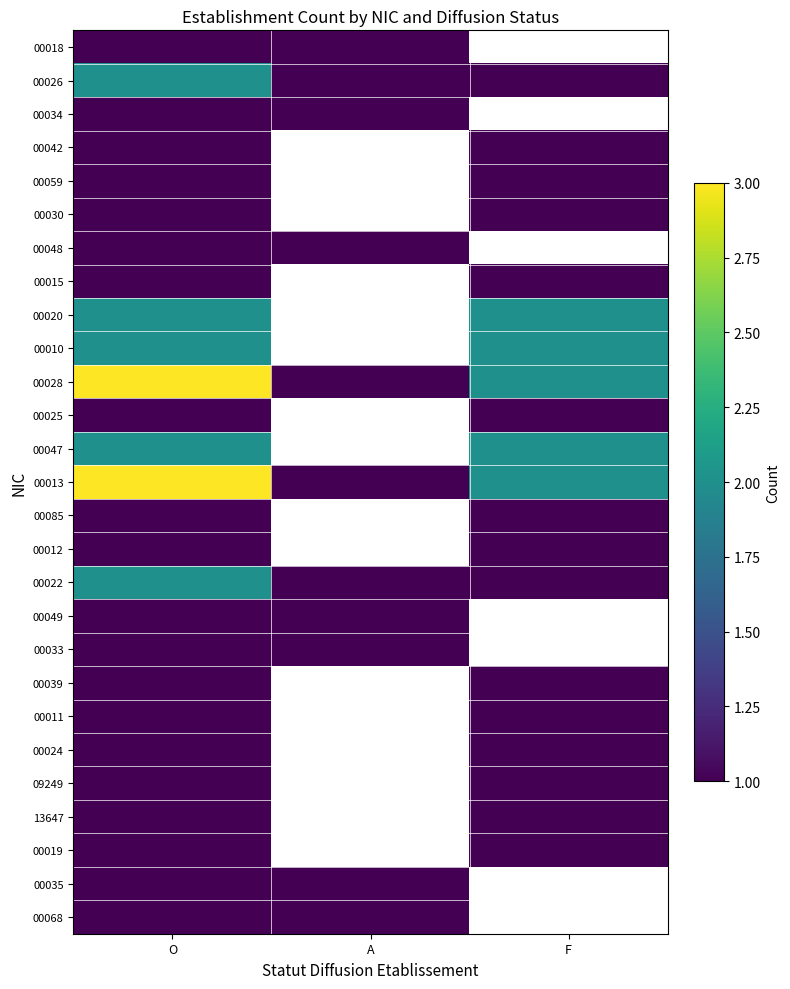

Count the number of data series in this chart.

27